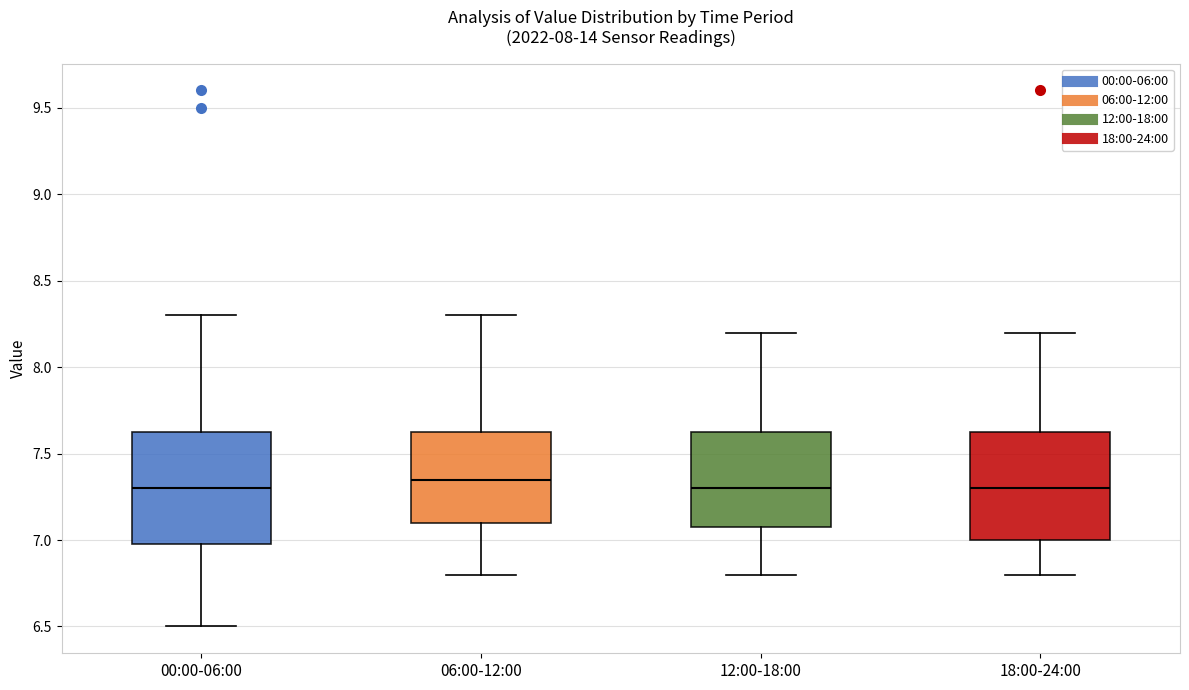

Reading left to right, transcribe this box plot: for each box, give where its median line is, the range the box spans, and where its two whiskers end, as read against the y-axis. The values are not printed on the chart, so give them approximately, as read against the axis.

00:00-06:00: median 7.30, box 7.00 to 7.65, whiskers 6.50 to 8.30
06:00-12:00: median 7.35, box 7.10 to 7.65, whiskers 6.80 to 8.30
12:00-18:00: median 7.30, box 7.10 to 7.65, whiskers 6.80 to 8.20
18:00-24:00: median 7.30, box 7.00 to 7.65, whiskers 6.80 to 8.20